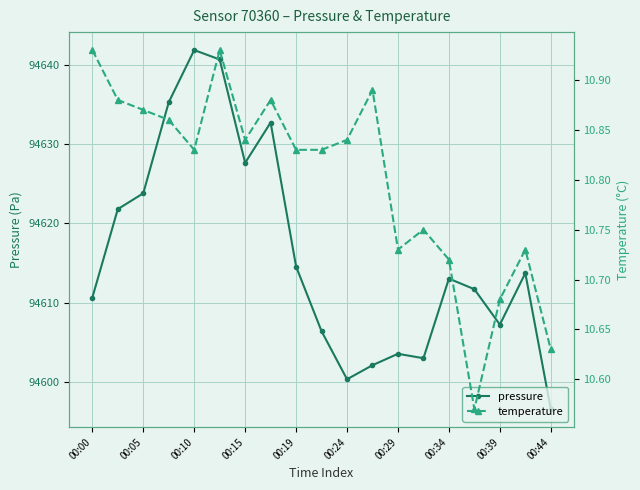

What is the maximum value for pressure?

94641.9